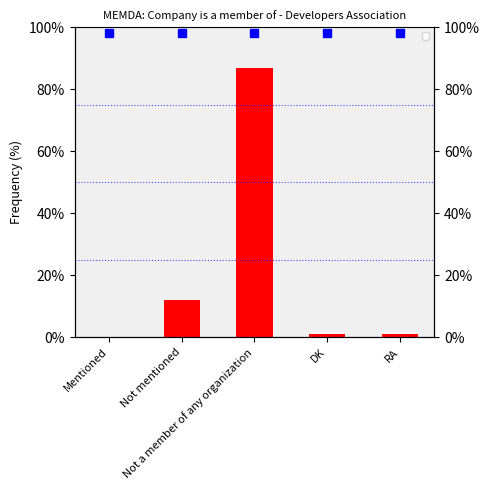

What is the difference between the values at Not mentioned and RA?

11